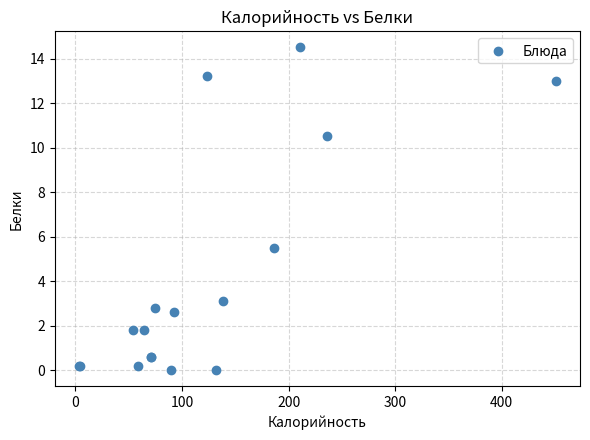

What Y value in the scatter plot is closest to 7?

5.5